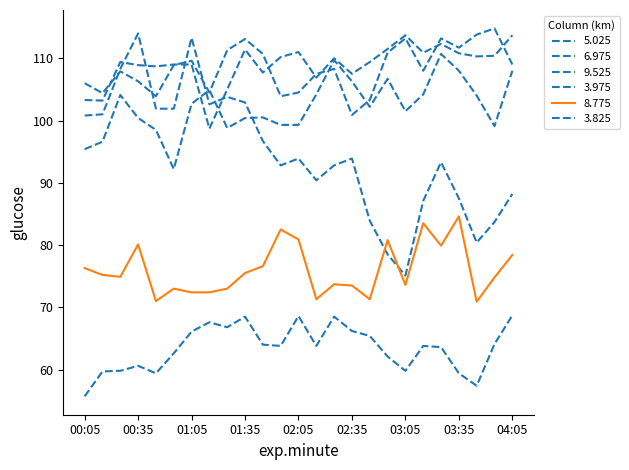

How many lines are shown in the chart?

6